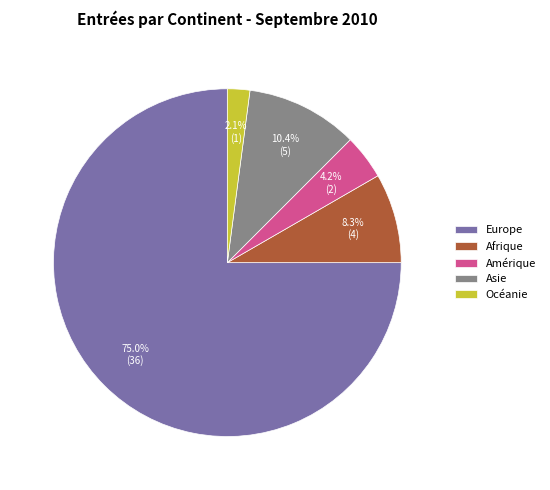

True or false: Asie accounts for 10% of the total.

True